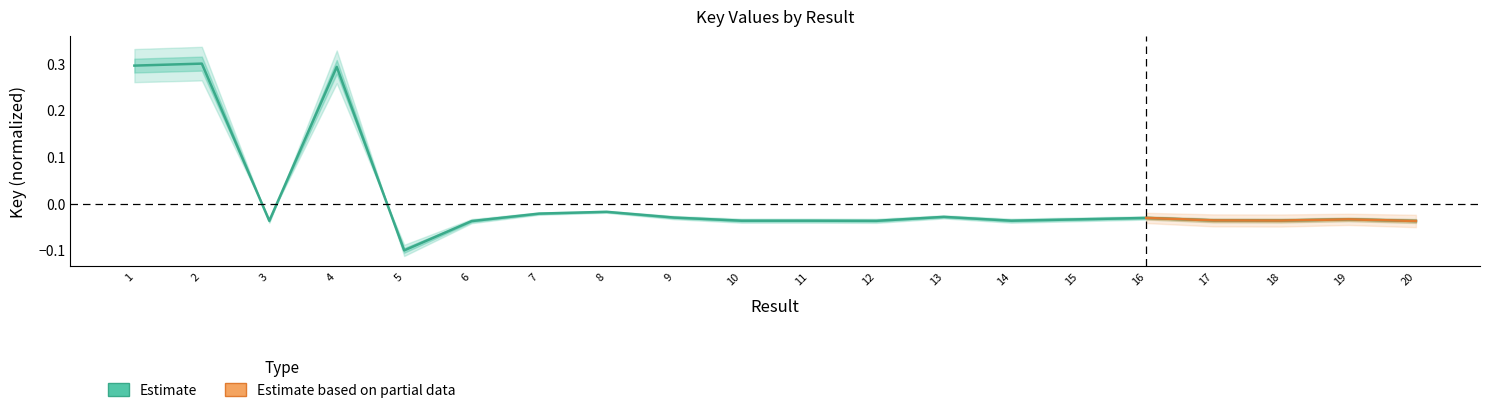

Which has a higher value, 13 or 10?

13